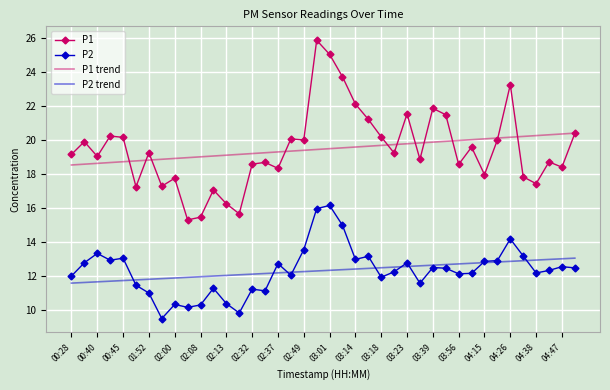

List the series in order of their peak value, highest first.

P1, P1 trend, P2, P2 trend